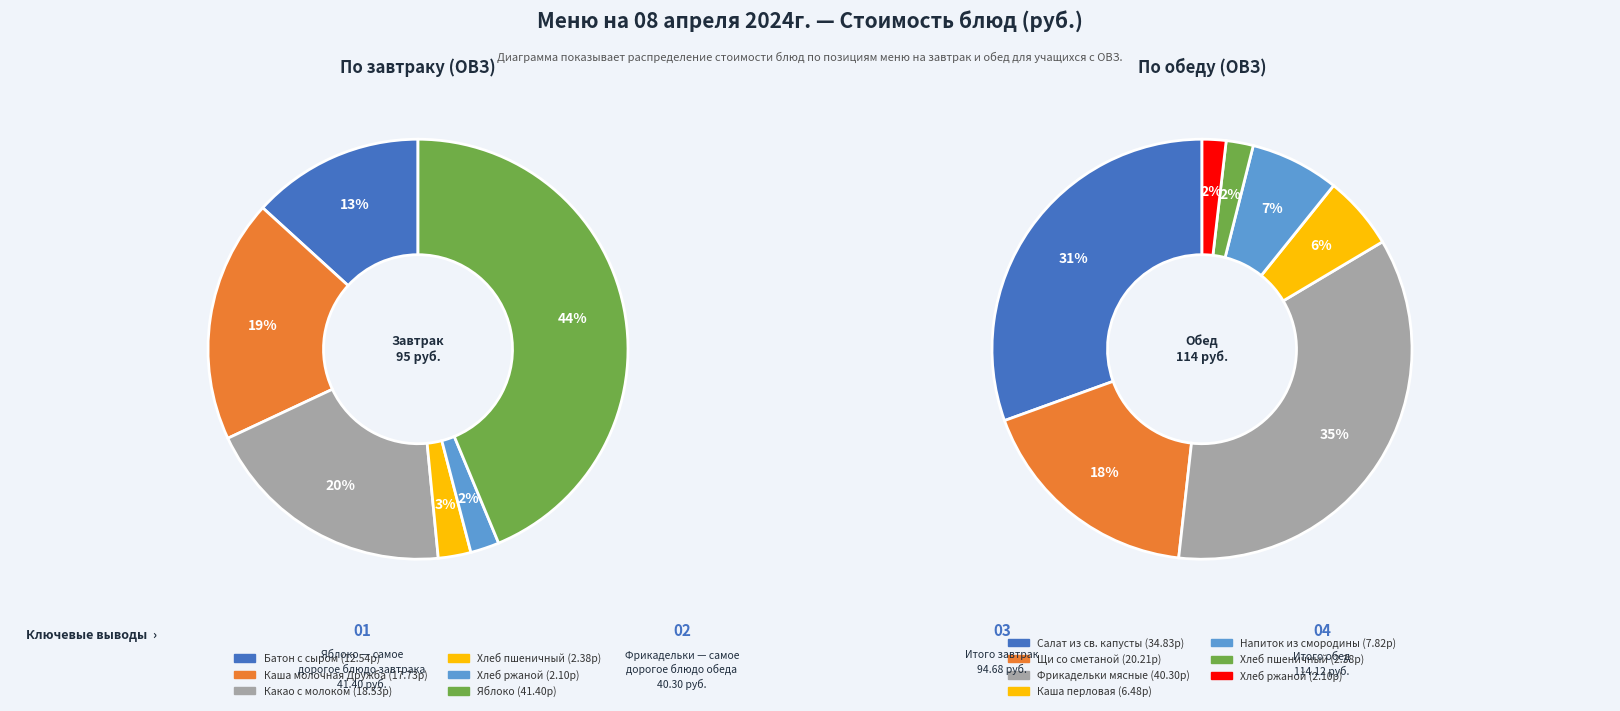

Combined, do Хлеб ржаной (обед) and Щи со сметаной account for over 50%?

No